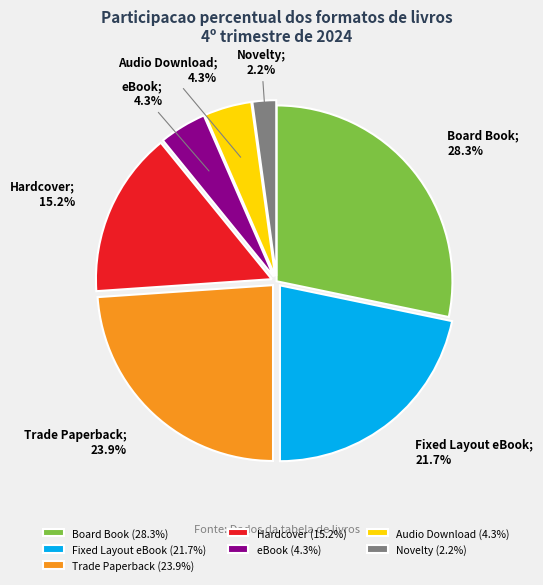

Which slice is the largest?

Board Book